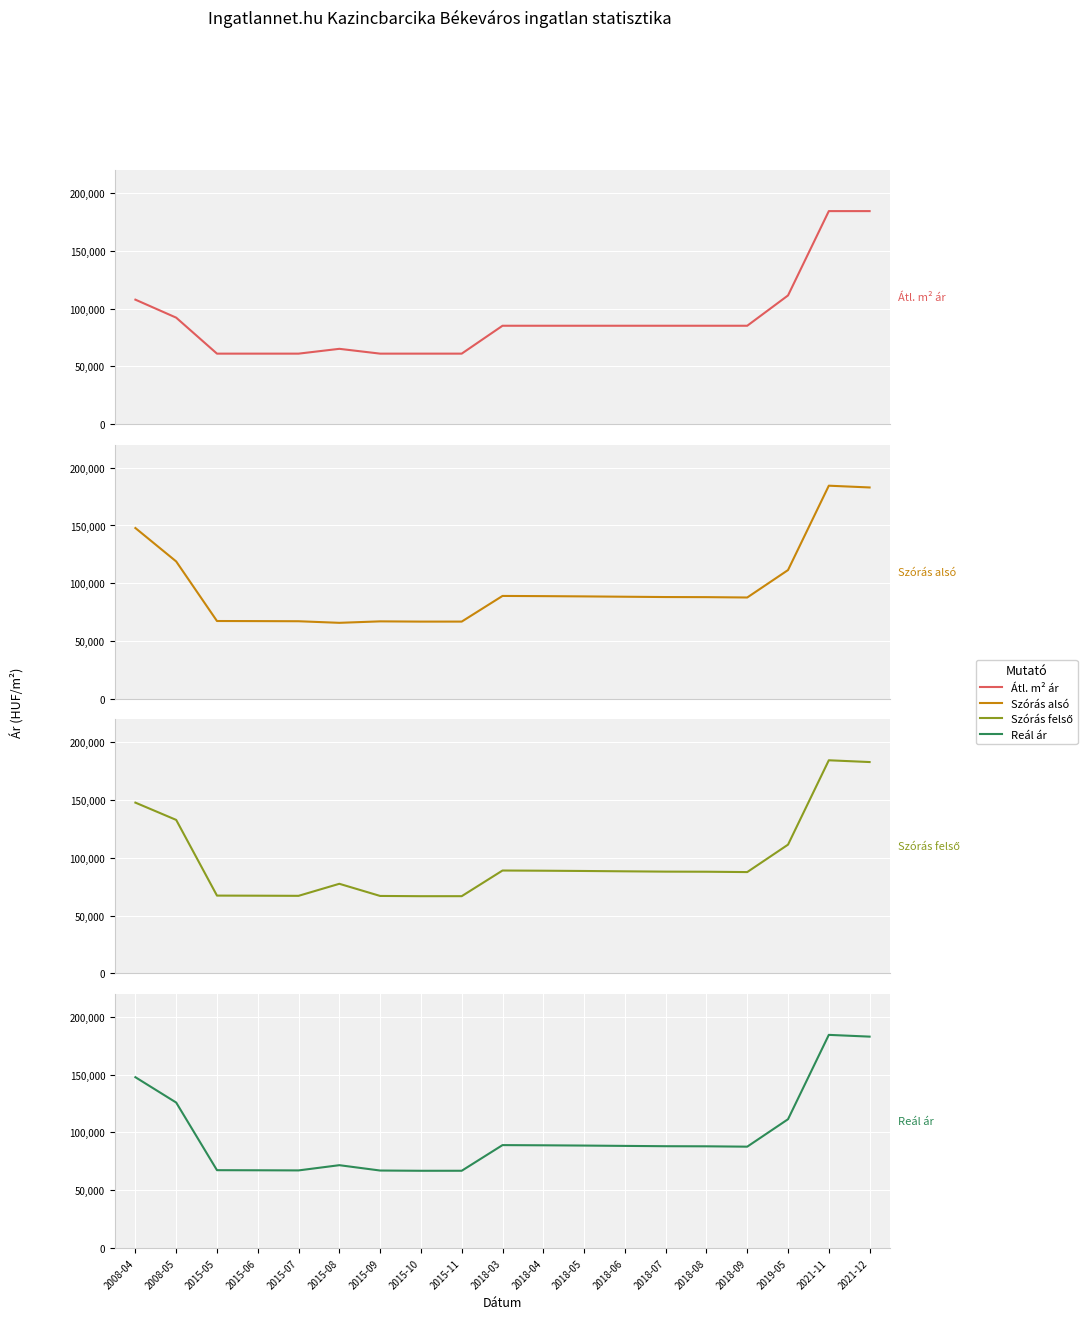

Which series has the largest total across all categories?

Szoras felso hatar